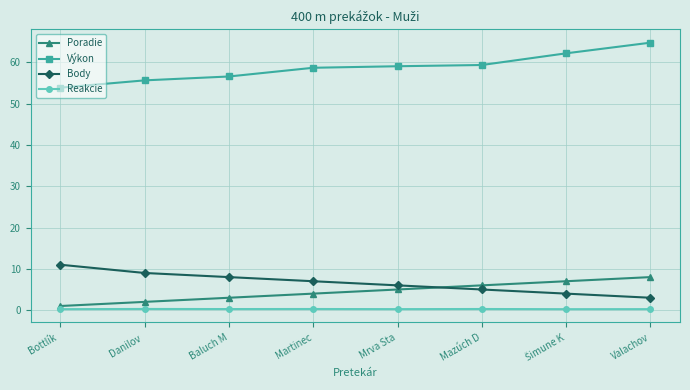

How many data points does each series have?

8